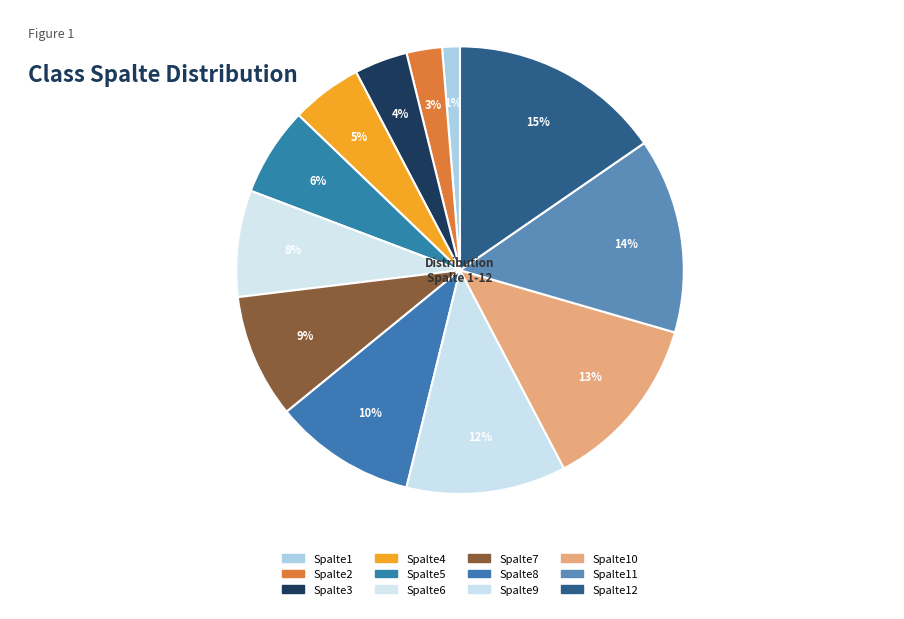

To the nearest percent, what is the average slice percentage?

8%